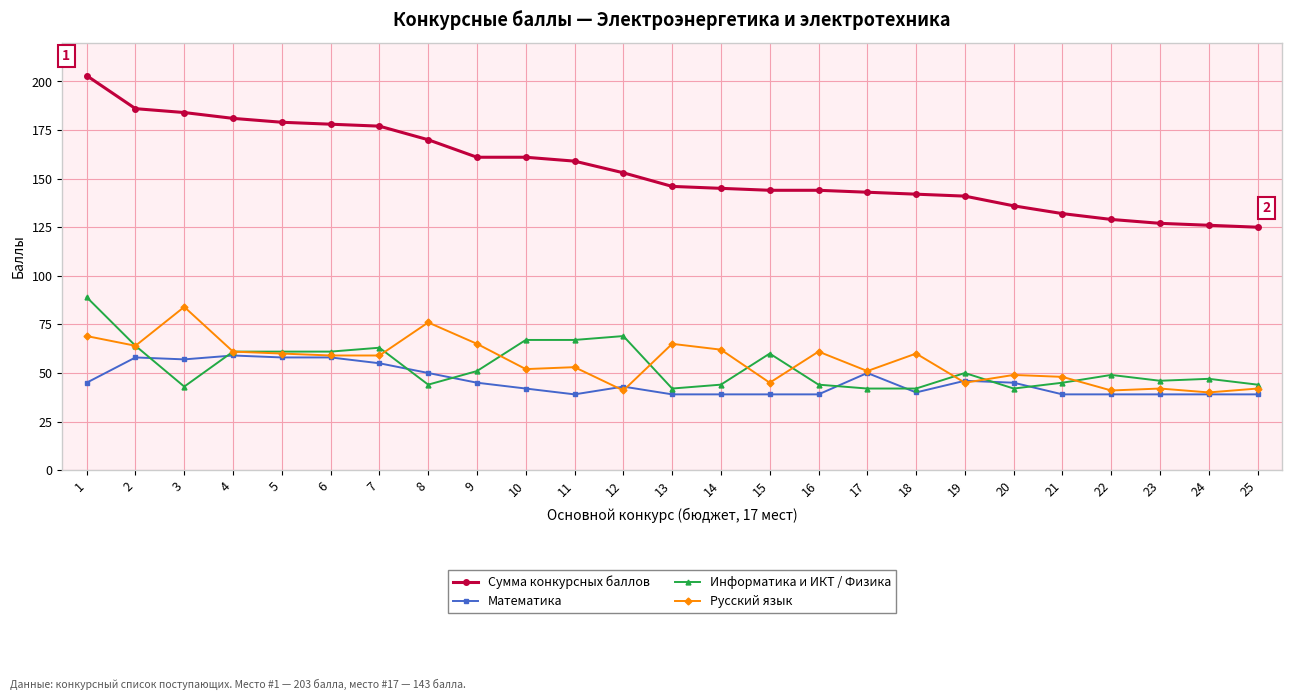

What is the lowest value of the Сумма конкурсных баллов series?

125